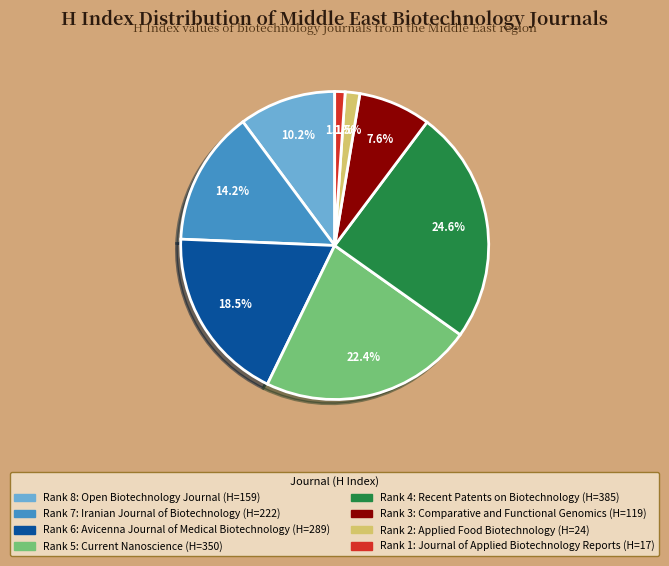

Is there any slice that represents more than half of the pie?

No